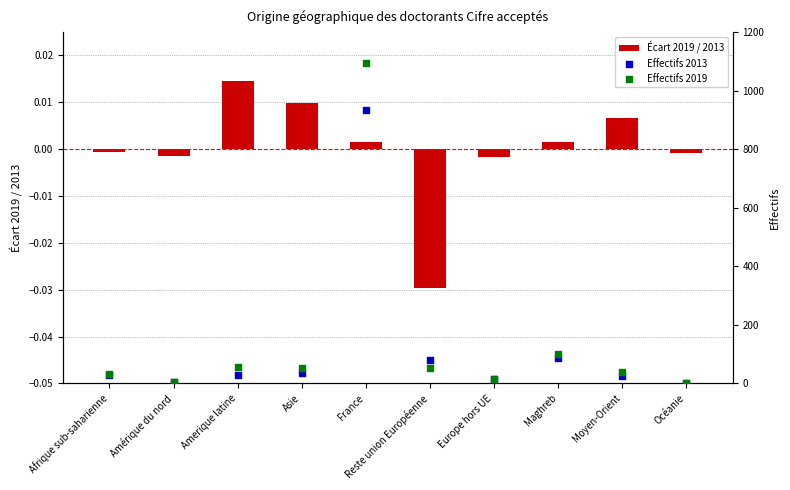

At how many categories does at least one series exceed 793?

1